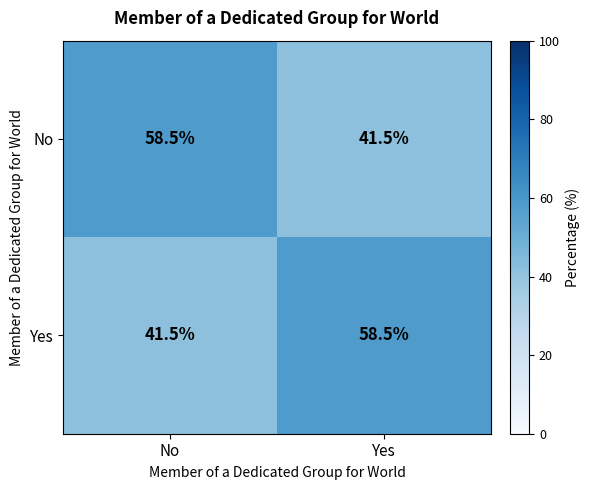

Reading right to left, extract all data points from this chart.

No: Yes=41.5	No=58.5
Yes: Yes=58.5	No=41.5